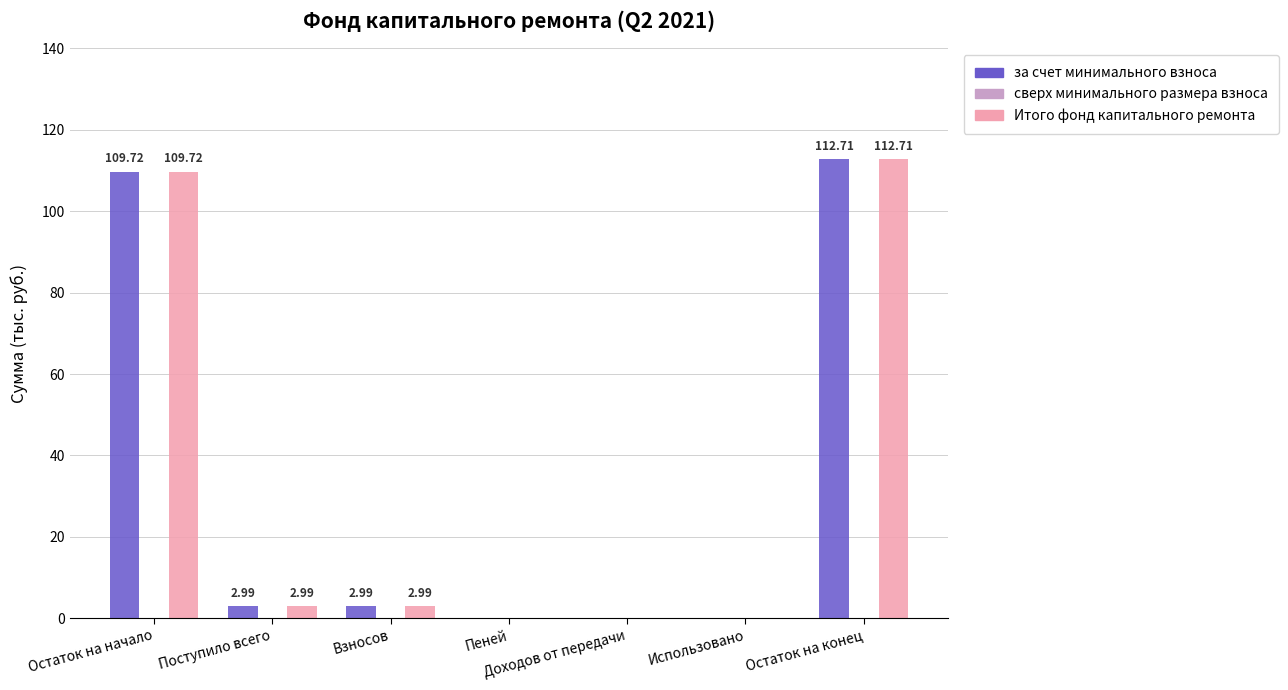

At which category is the sum across all series the highest?

Остаток на конец